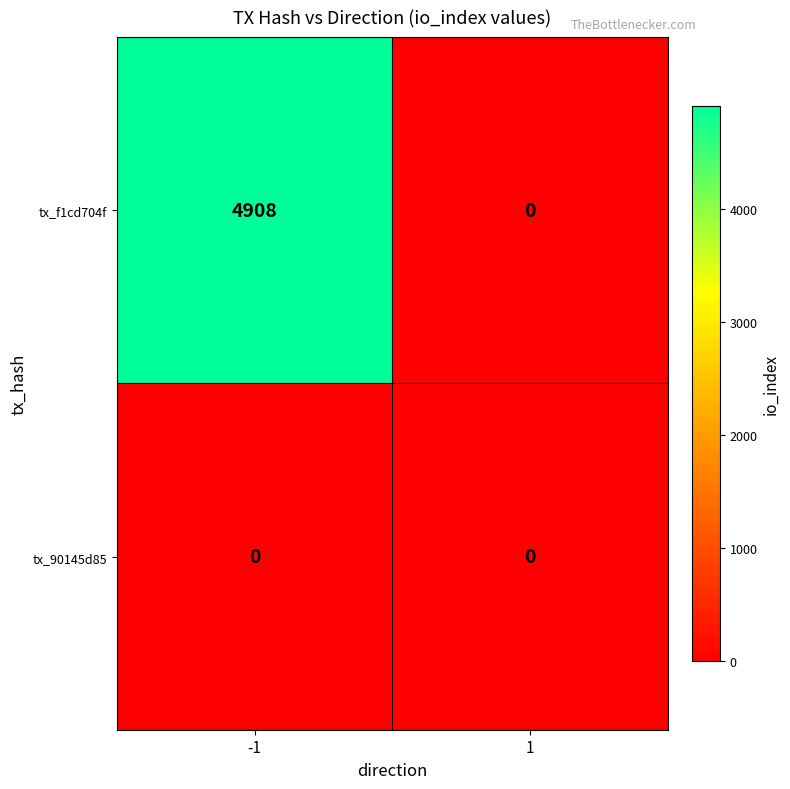

What is the average value of the tx_f1cd704f series?

2454